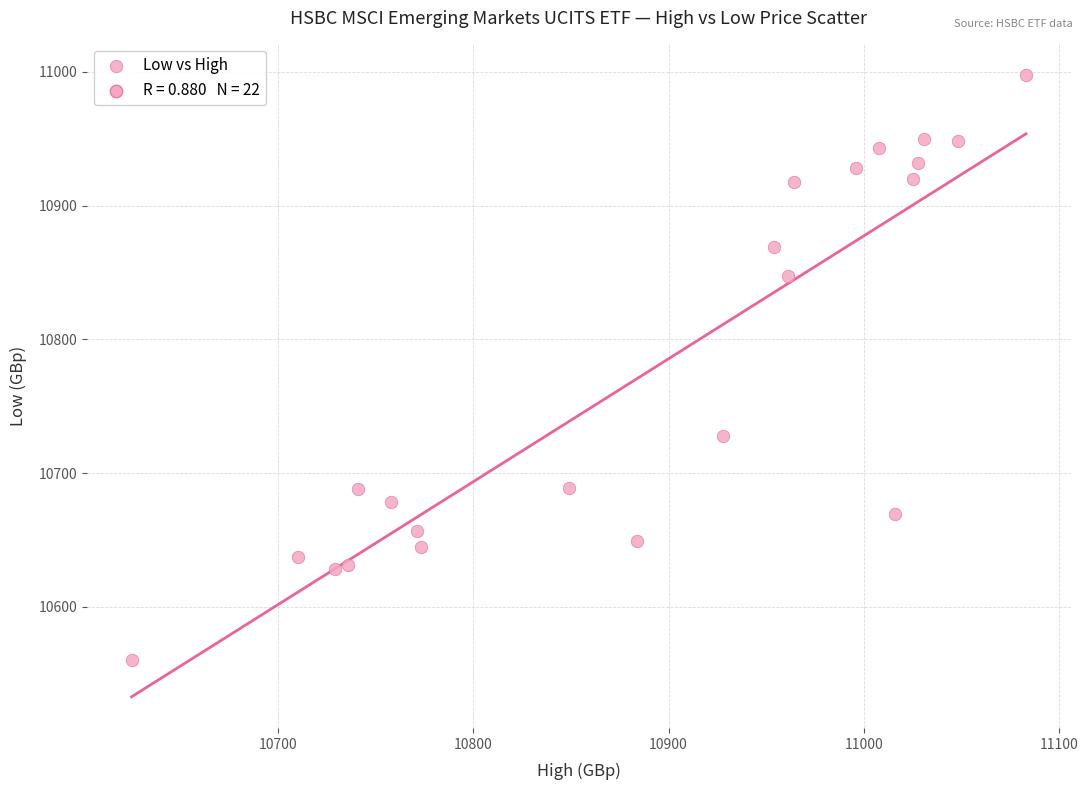

What Y value in the scatter plot is closest to 10779?

10728